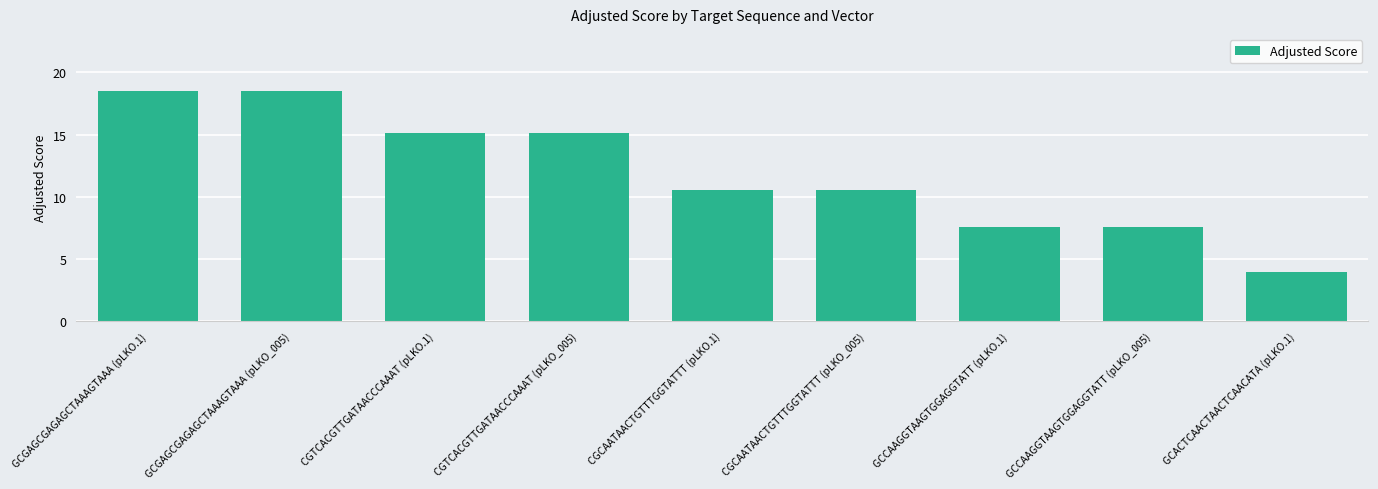

Is it true that the value at GCGAGCGAGAGCTAAAGTAAA (pLKO.1) is 27.1?

False